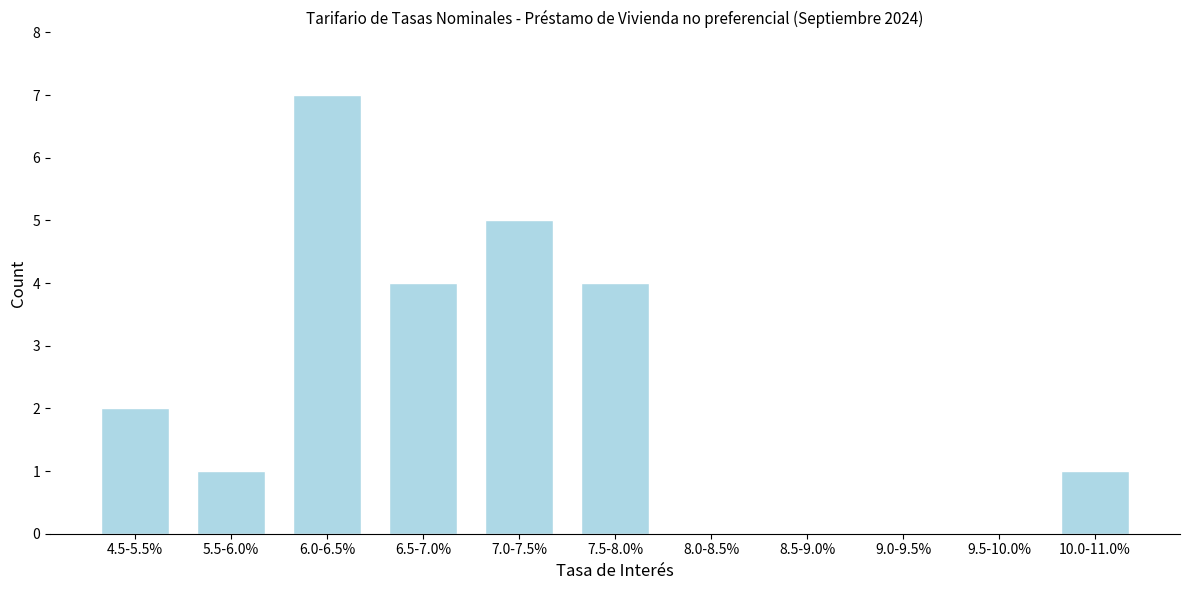

Reading left to right, extract all data points from this chart.

4.5-5.5%=2	5.5-6.0%=1	6.0-6.5%=7	6.5-7.0%=4	7.0-7.5%=5	7.5-8.0%=4	8.0-8.5%=0	8.5-9.0%=0	9.0-9.5%=0	9.5-10.0%=0	10.0-11.0%=1